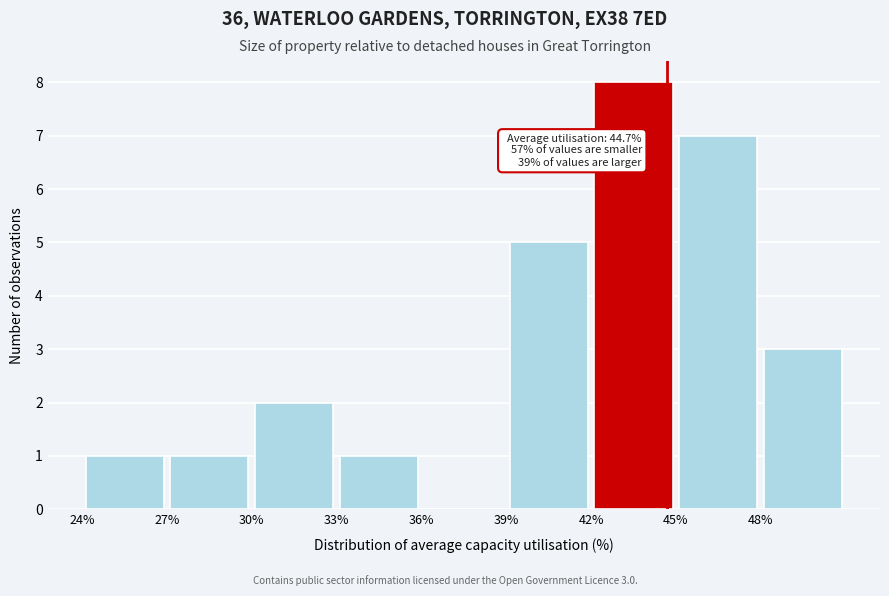

Over which range of the x-axis is the bar tallest?

42 to 45